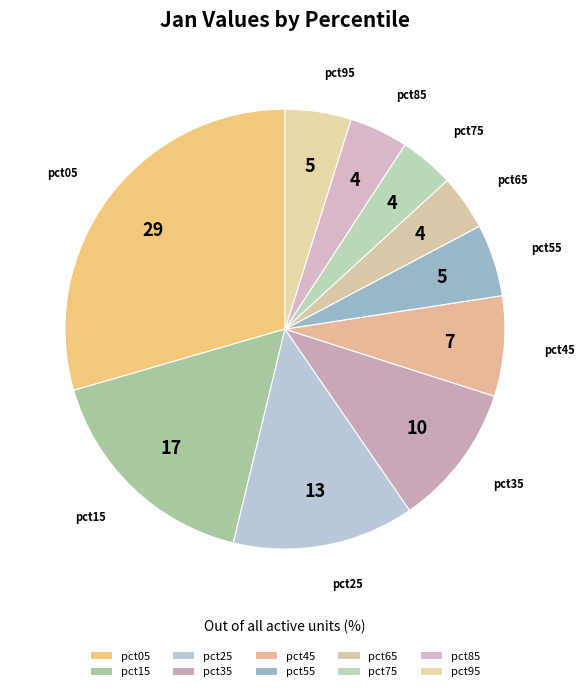

Which category has the biggest portion of the pie?

pct05